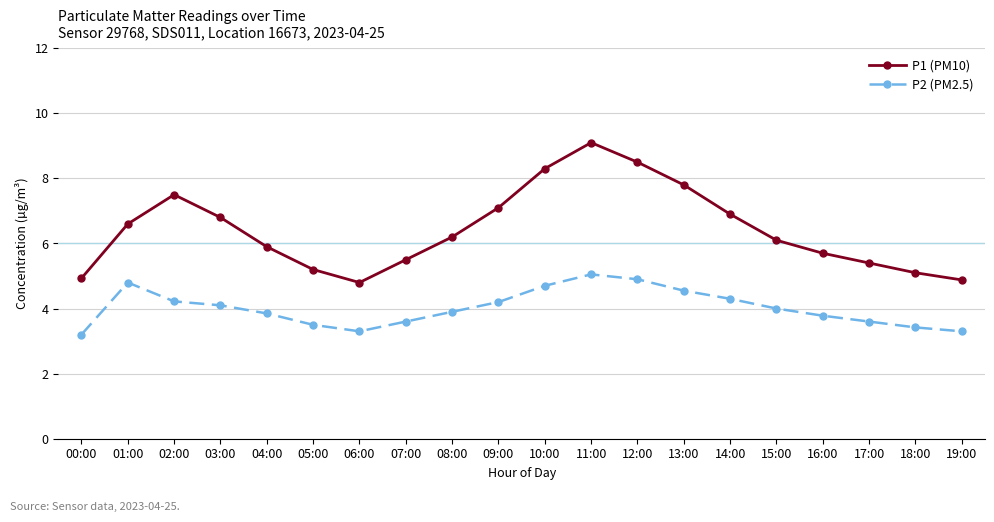

What is the sum of all P1 (PM10) values?

128.3